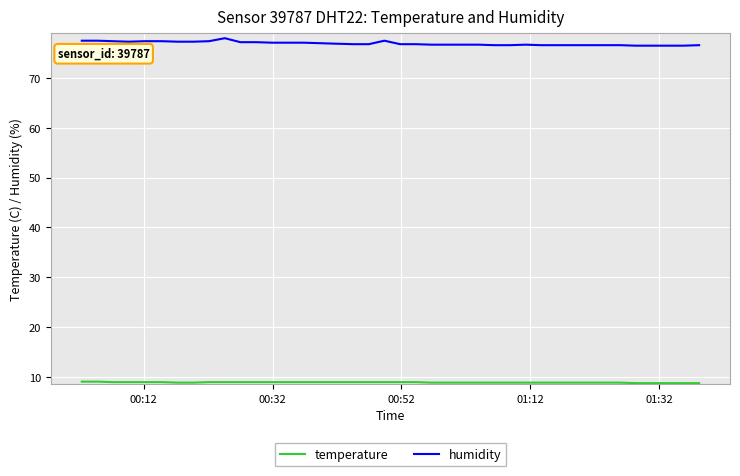

What is the difference between the maximum and minimum values in the humidity series?

1.5